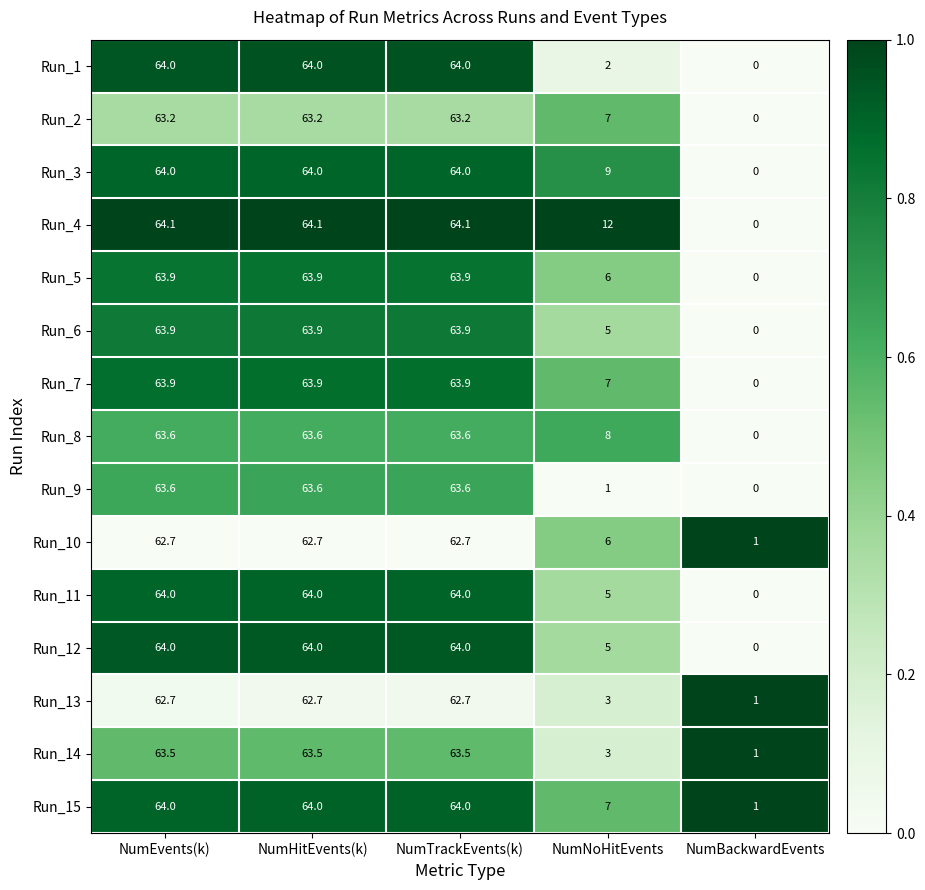

What is the approximate value of Run_6 at NumNoHitEvents?

5.0